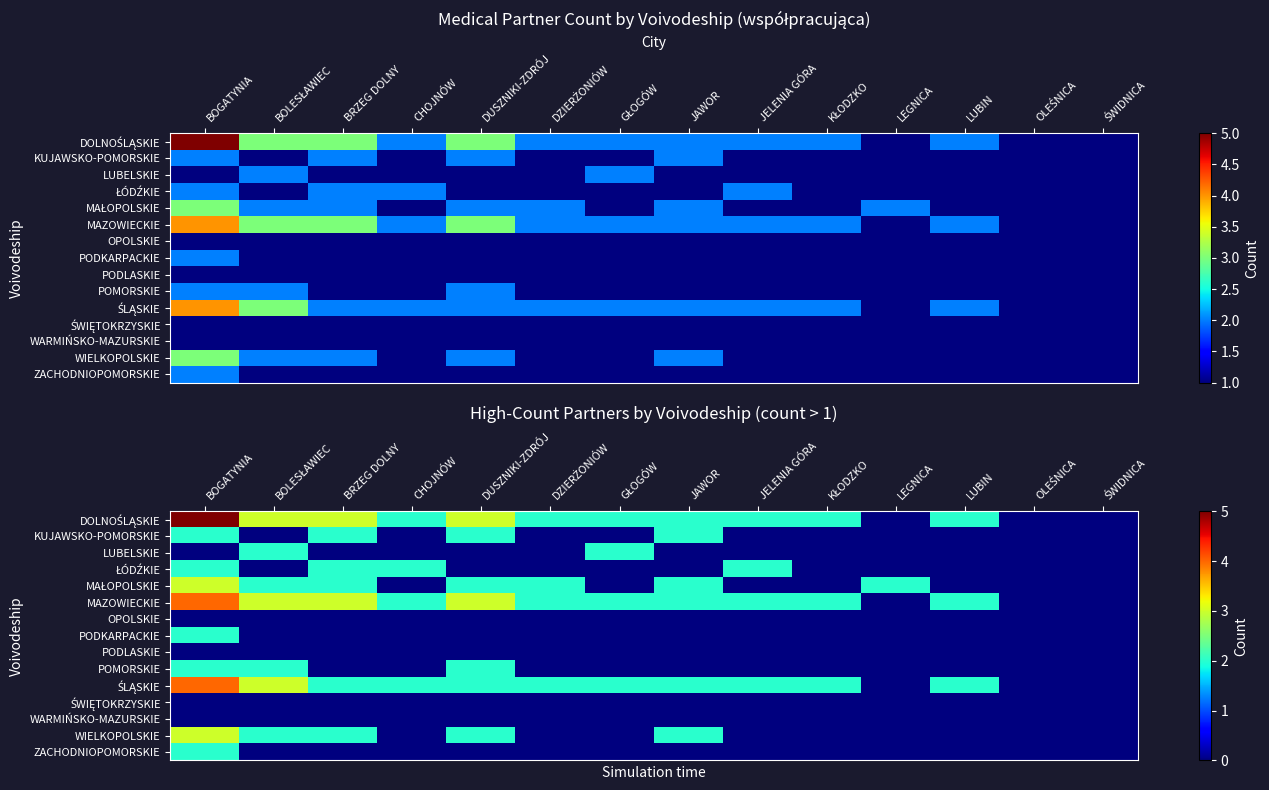

What is the greatest value displayed?

5